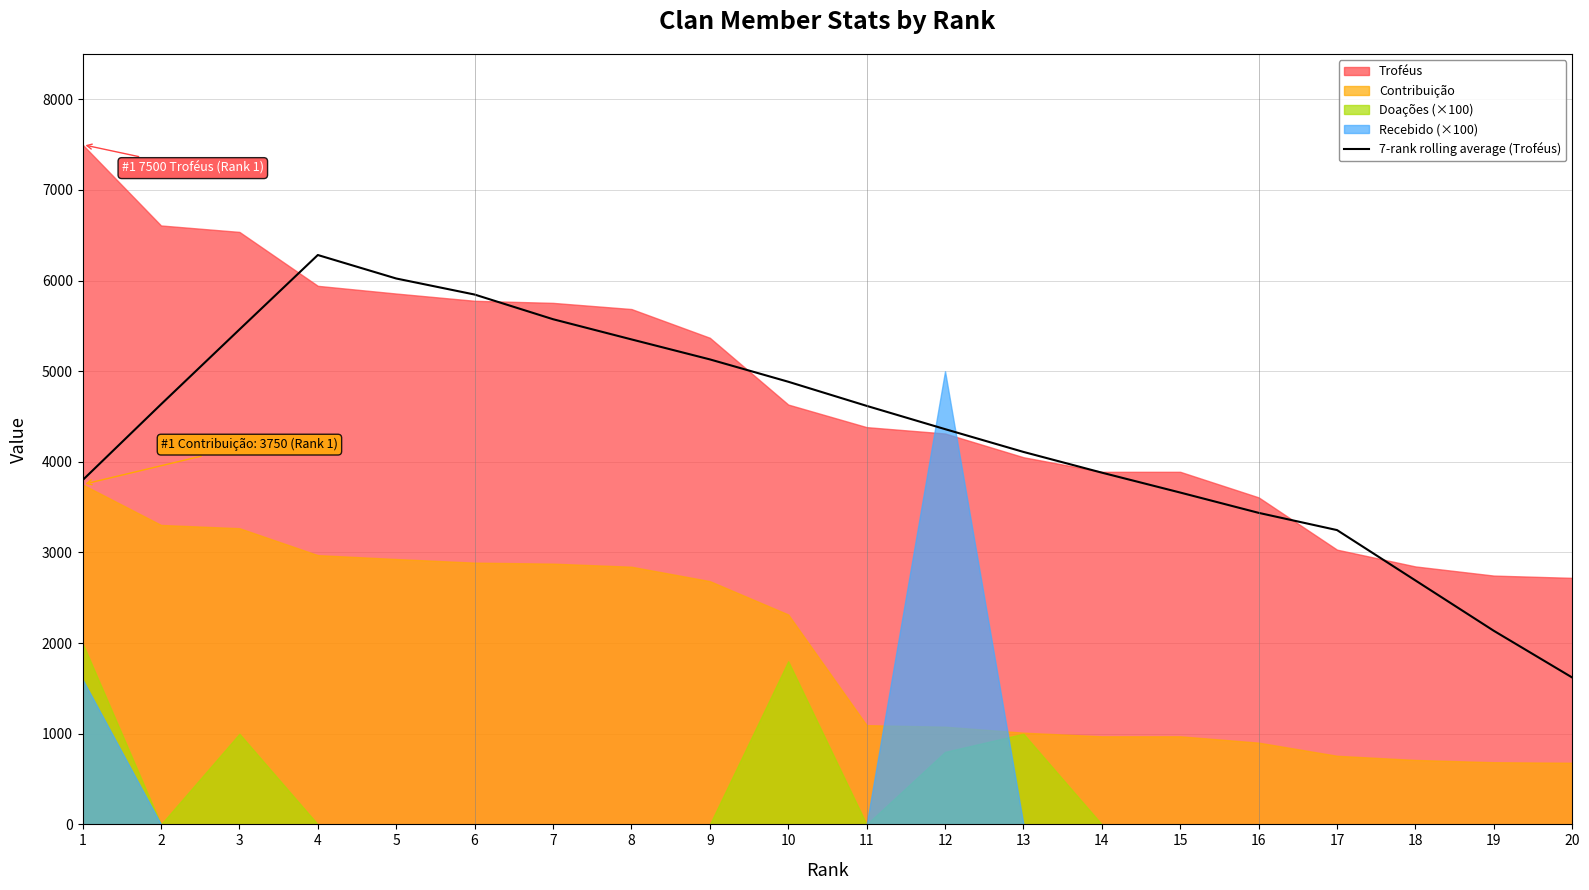

What is the sum of all values?

86746.3